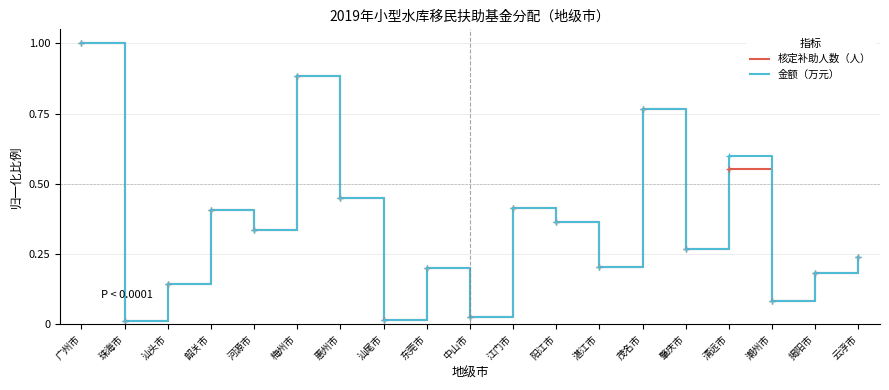

True or false: 核定补助人数（人） has a value of 1.0 at 茂名市.

False